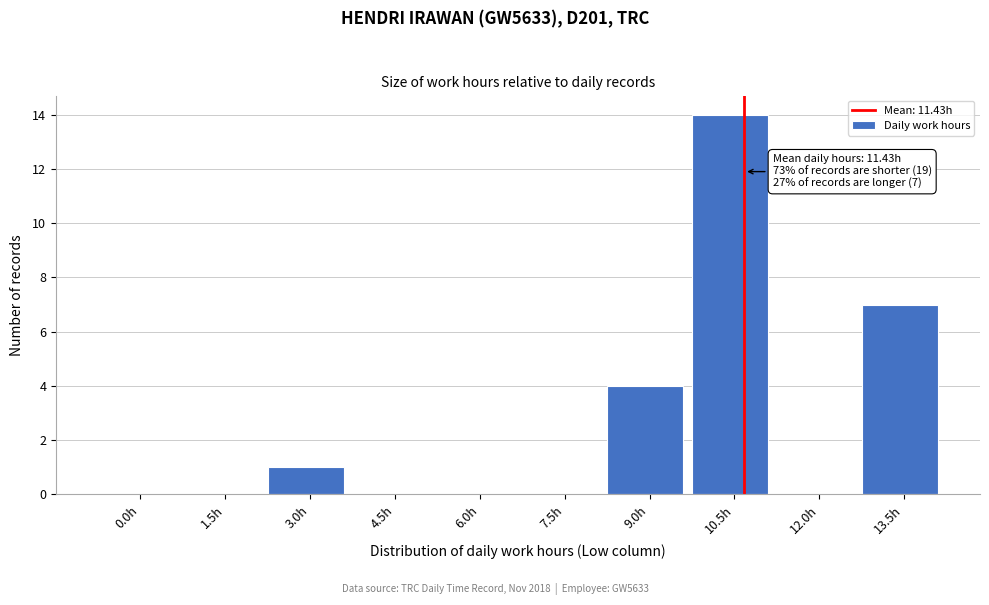

Reading left to right, extract all data points from this chart.

0.0h=0	1.5h=0	3.0h=1	4.5h=0	6.0h=0	7.5h=0	9.0h=4	10.5h=14	12.0h=0	13.5h=7